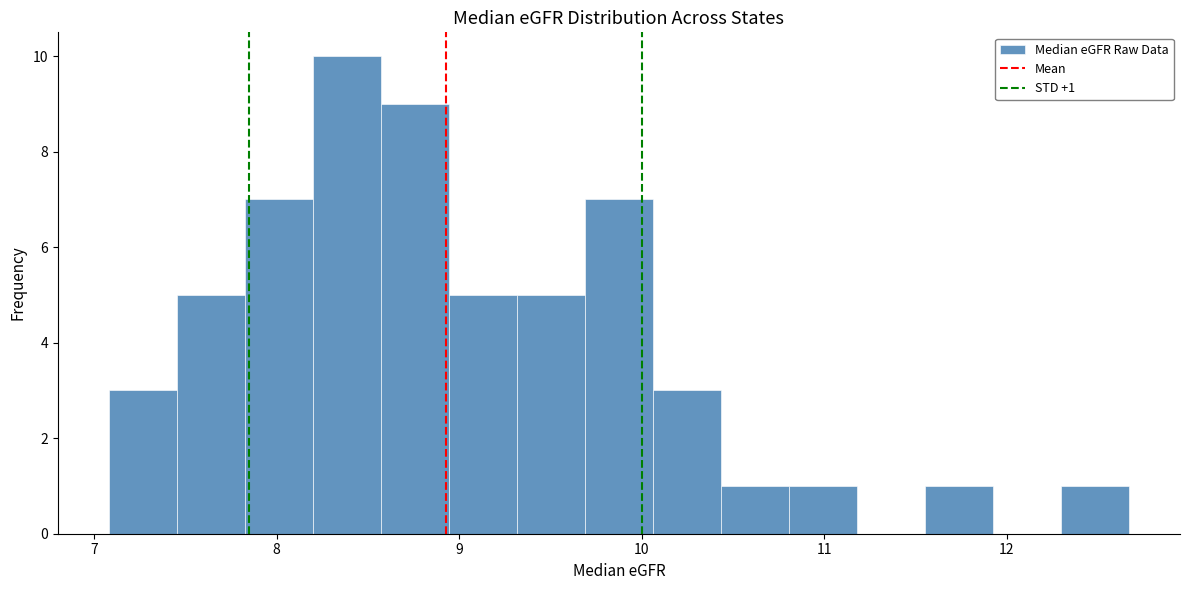

Read against the x-axis, roughly where is the centre of the tallest bar?

8.4